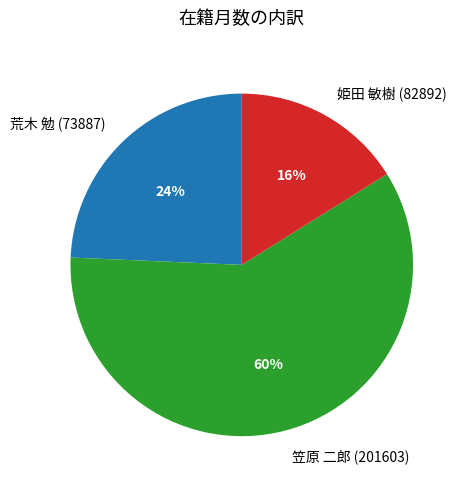

Is 荒木 勉 (73887) the majority of the pie?

No